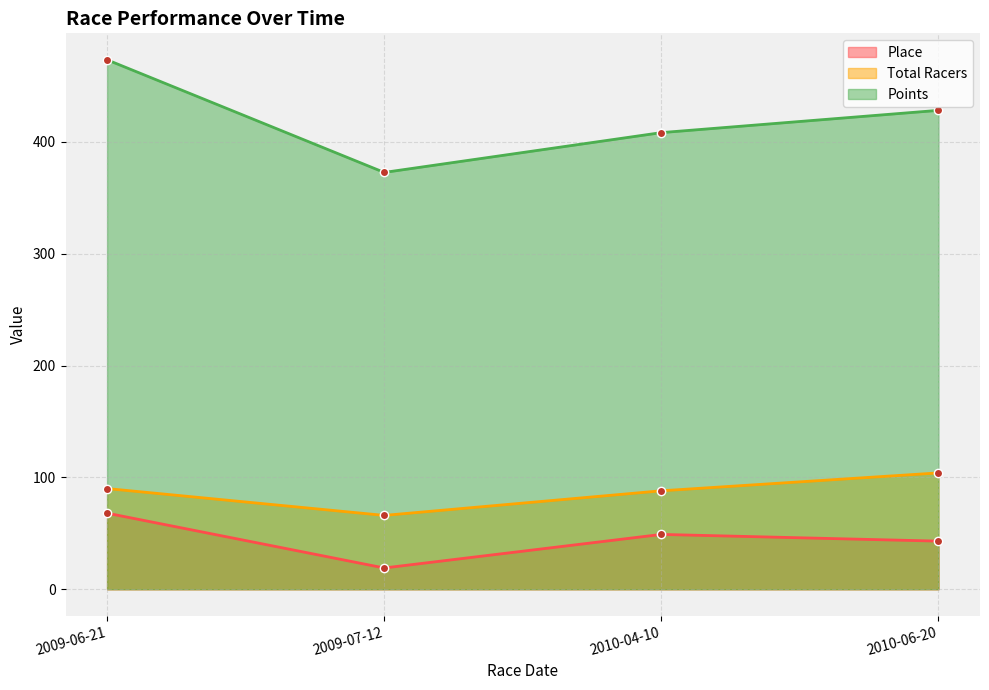

What is the greatest value displayed?

473.3